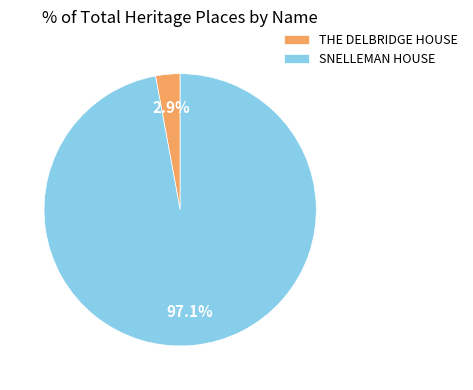

How many slices are in this pie chart?

2